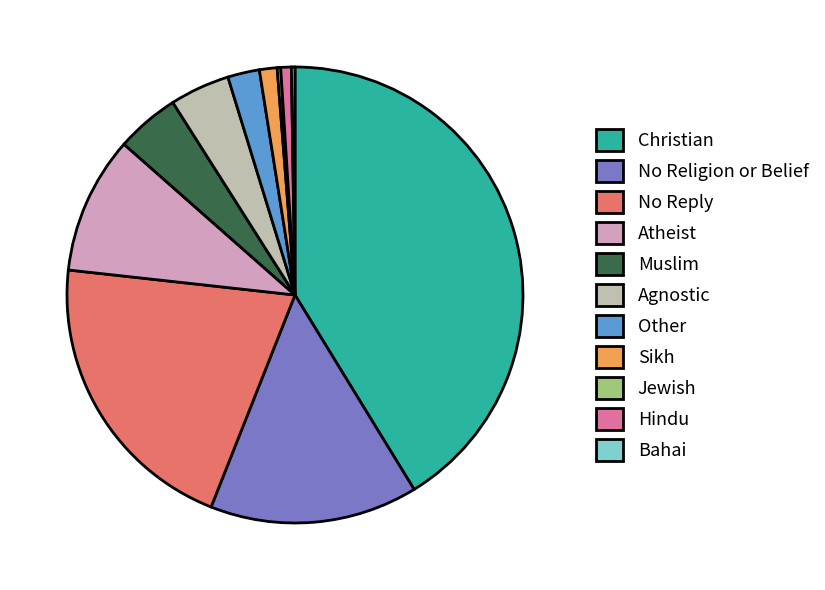

The Christian slice represents 31% of the pie. True or false?

False